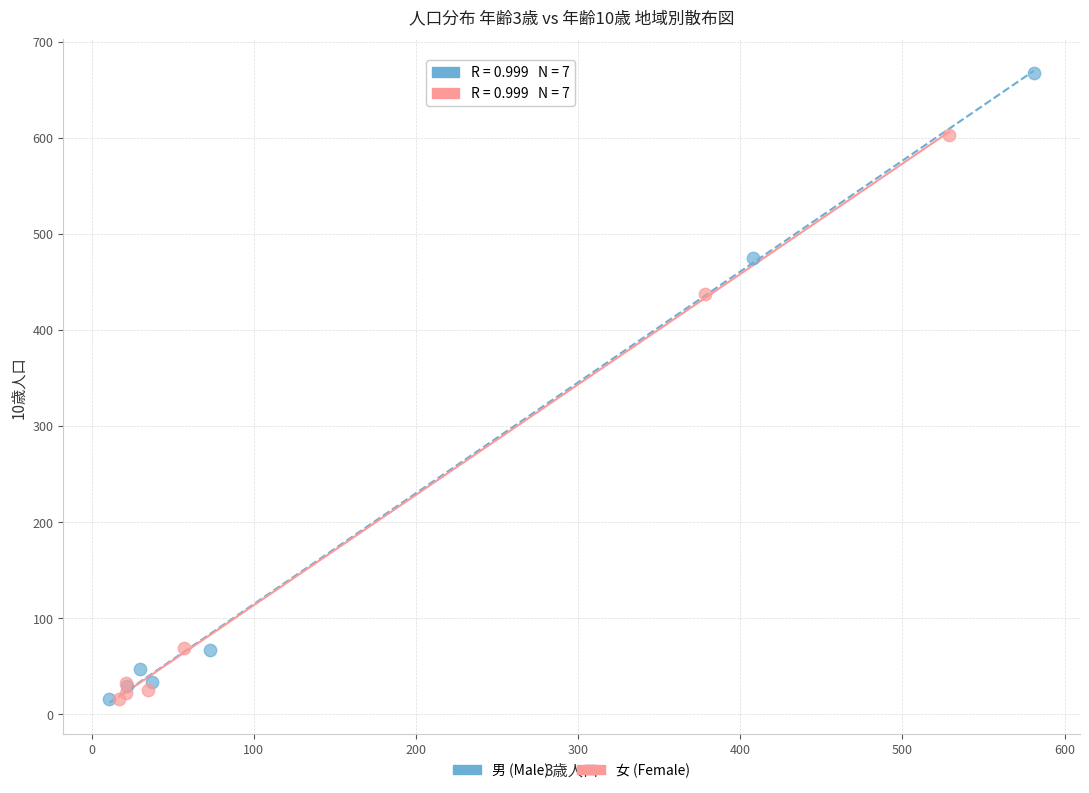

What are all the series names shown in the legend?

男 (Male), 女 (Female)